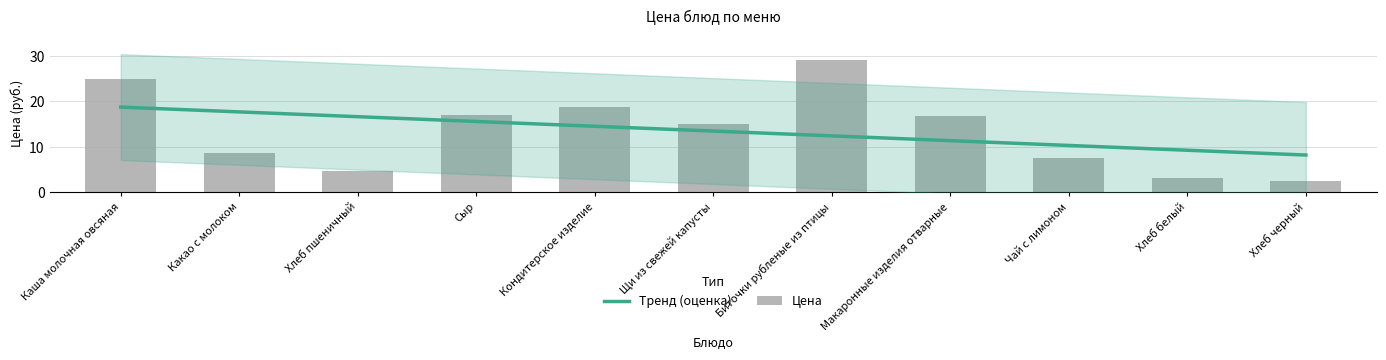

What is the difference between the maximum and second lowest values?

25.8